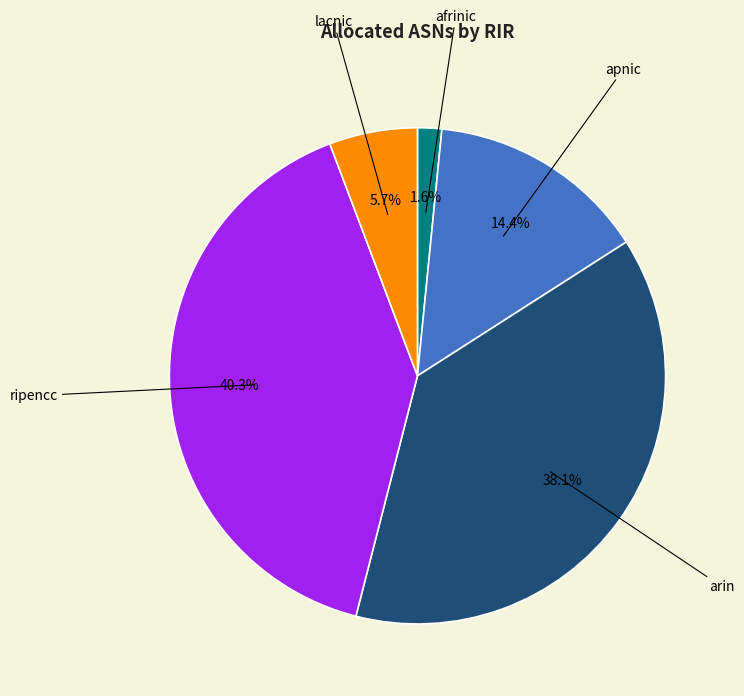

Which has a higher value, ripencc or apnic?

ripencc